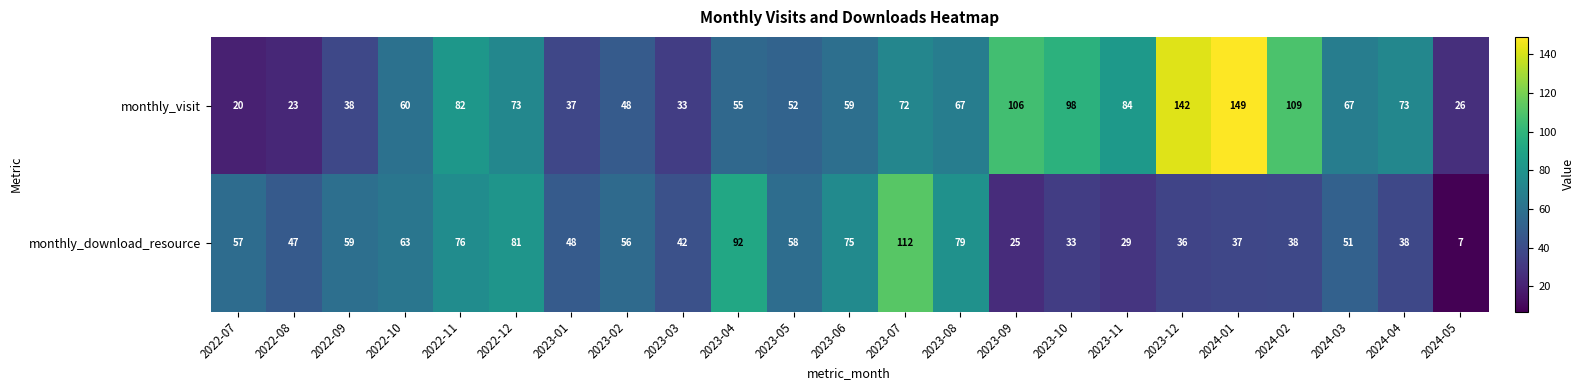

What value does the monthly_visit series have at 2023-10, to the nearest 50?

100